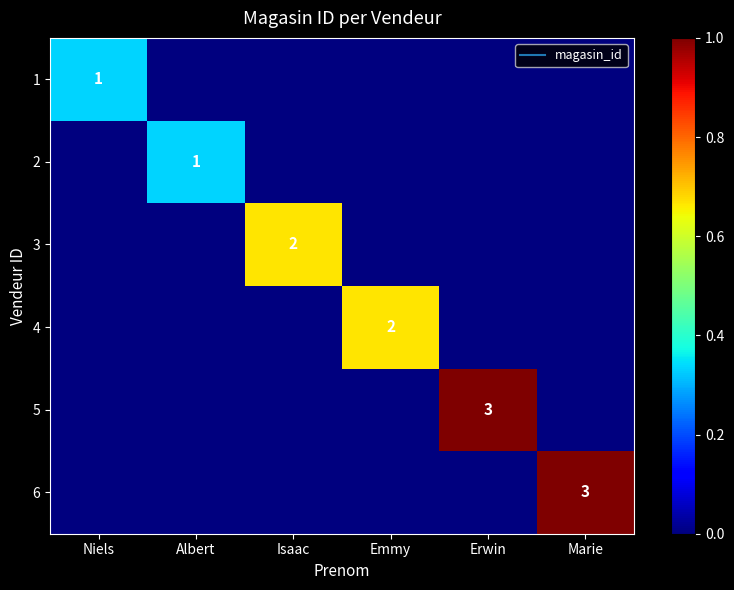

At which label does 1 reach its minimum?

Albert